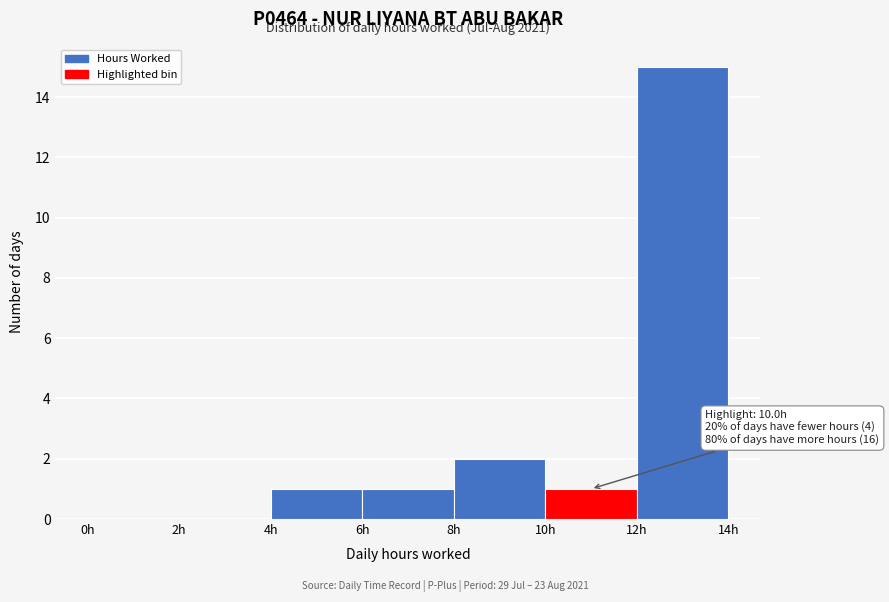

Over which range of the x-axis is the bar tallest?

12 to 14